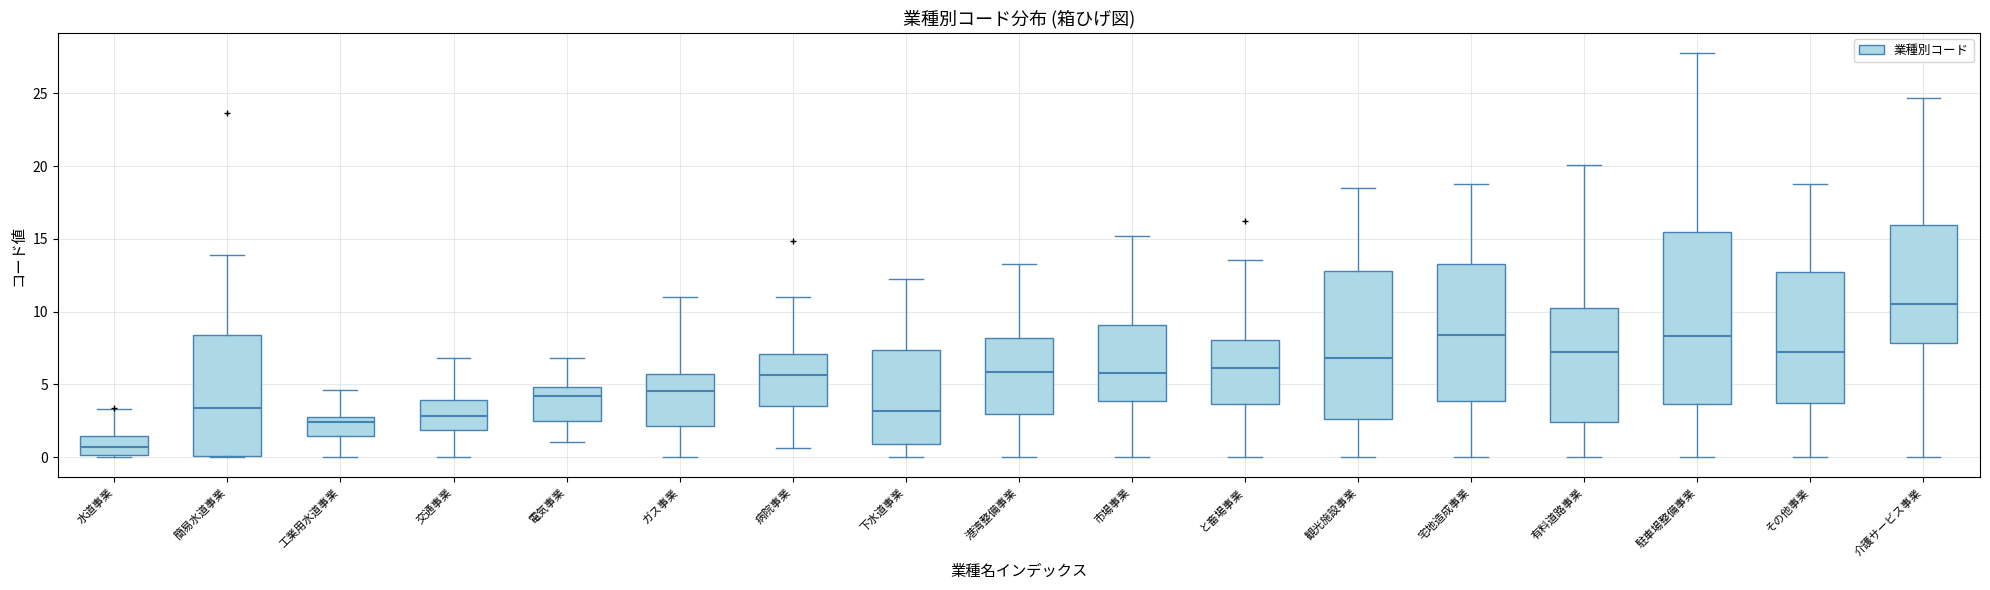

Where does the median line of the box for 介護サービス事業 sit on the y-axis? The values are not printed on the chart, so give them approximately, as read against the axis.

10.5